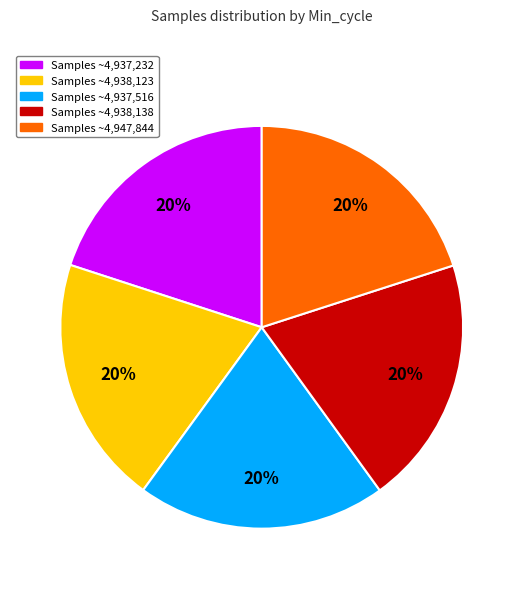

Is there any slice that represents more than half of the pie?

No